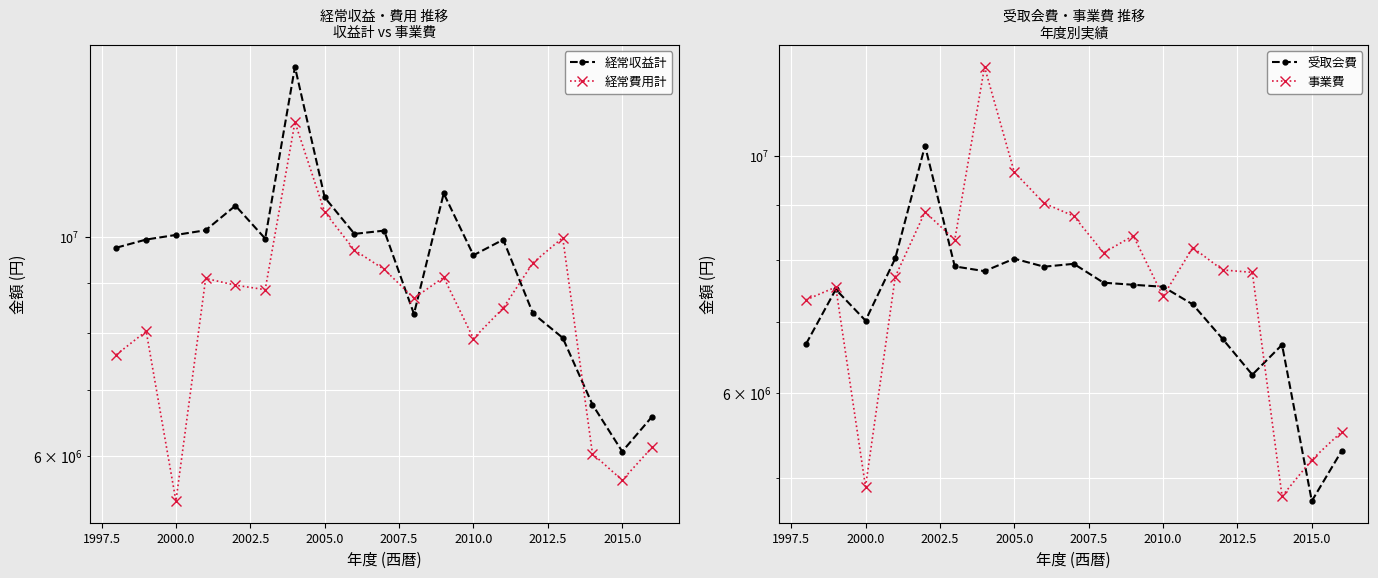

What are all the series names shown in the legend?

経常収益計, 経常費用計, 受取会費, 事業費